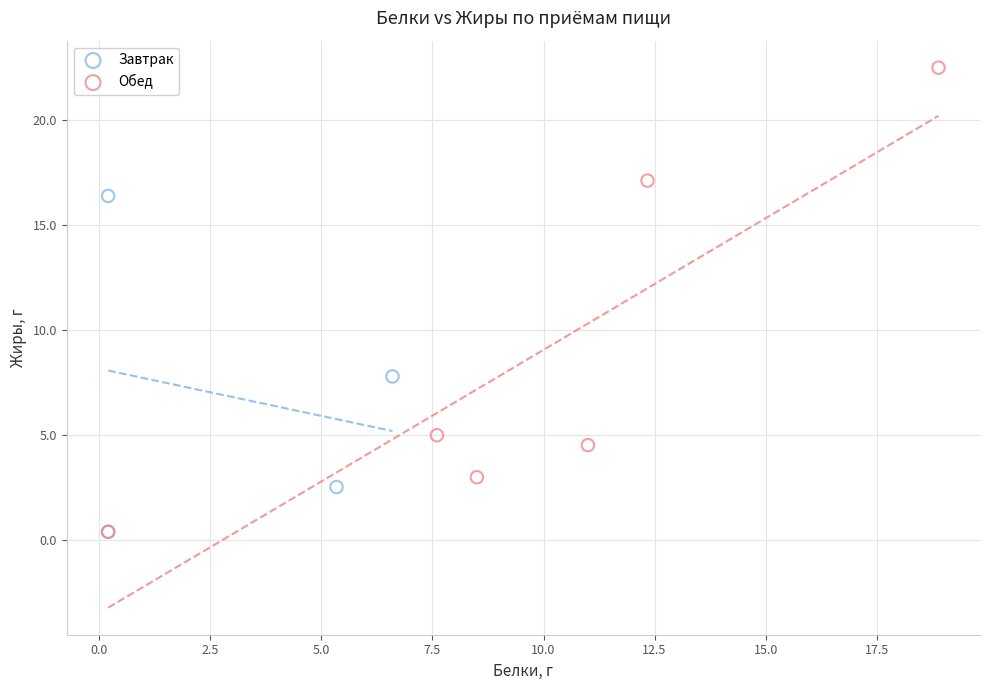

Which series has the widest spread of Y values?

Обед